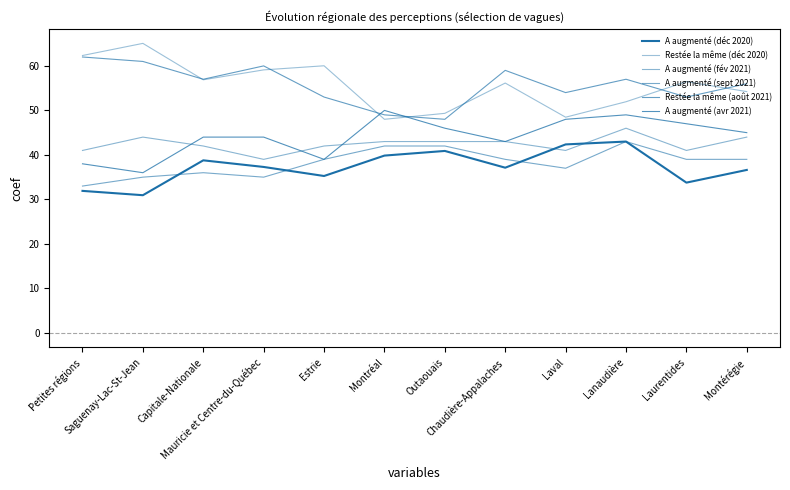

What is the label of the 9th point from the left?

Laval